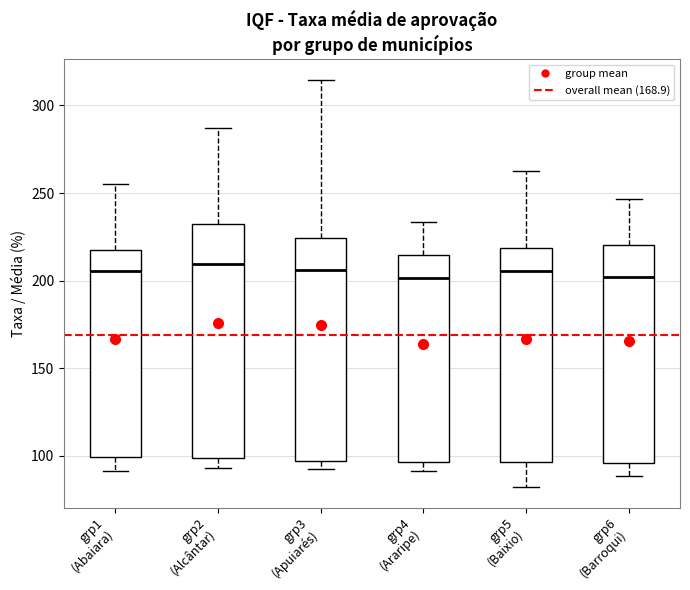

Where does the upper whisker of the box for grp4 (Araripe) end on the y-axis? The values are not printed on the chart, so give them approximately, as read against the axis.

235